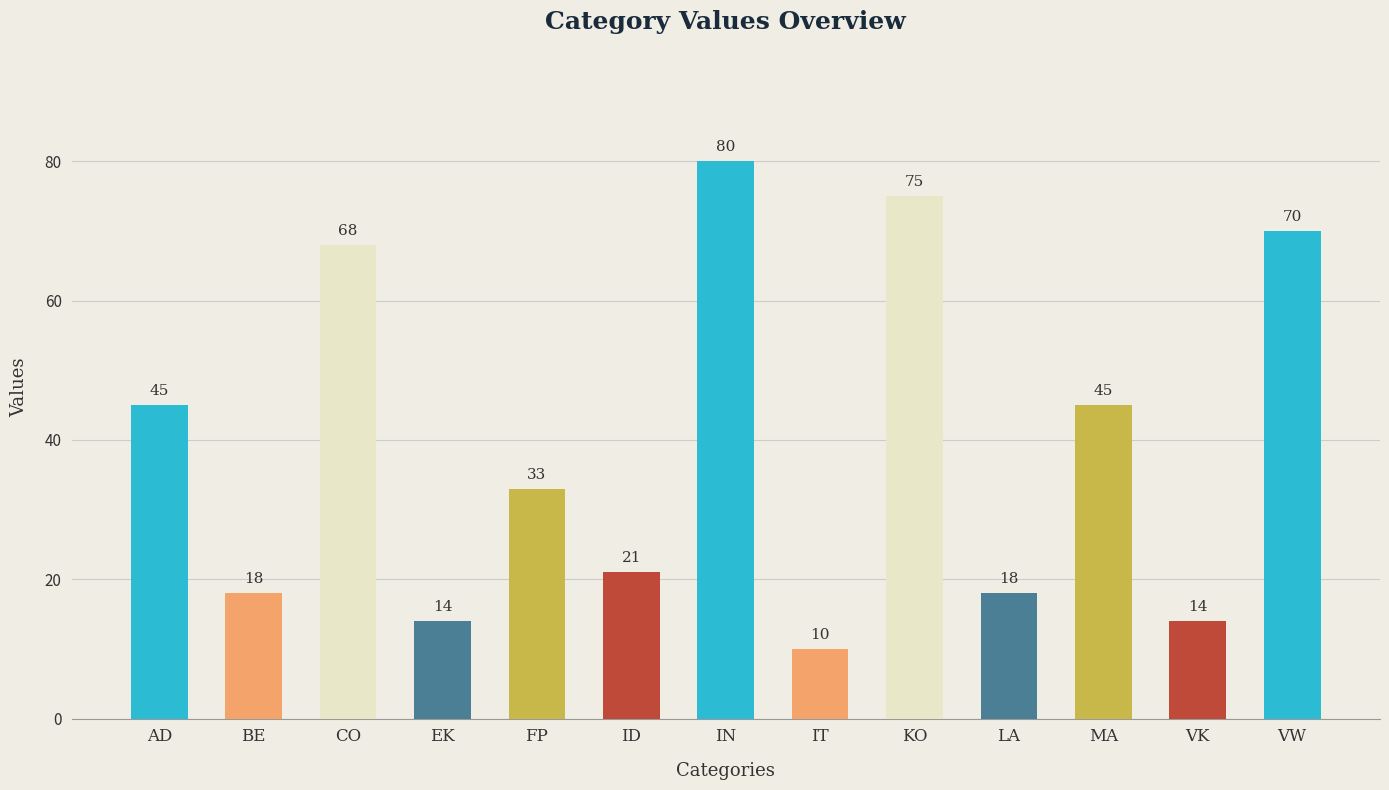

Are the bars grouped side by side (vs. stacked)?

No